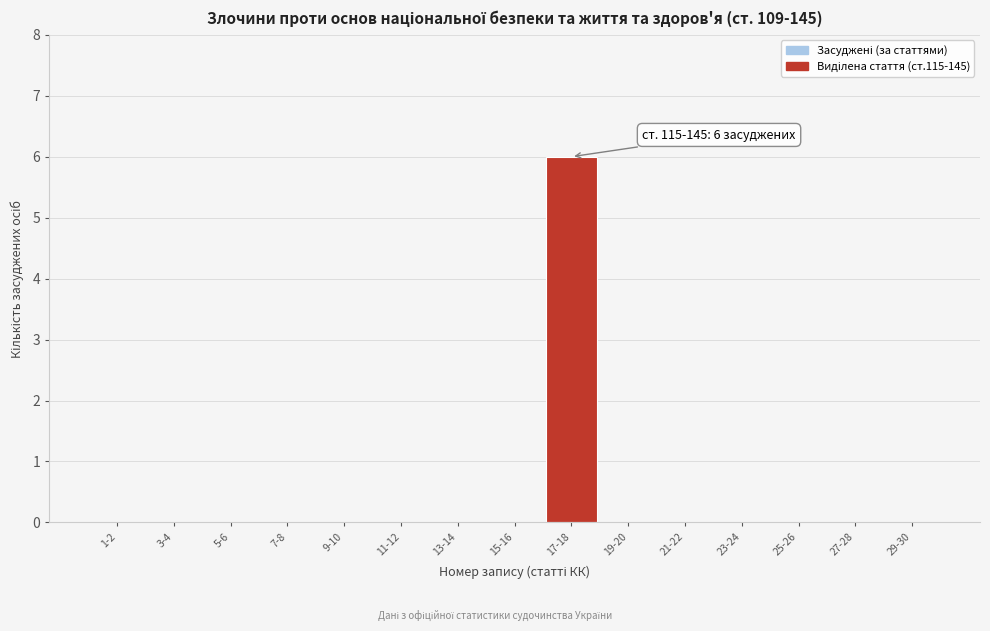

Reading left to right, what are all the values shown in this chart?

1-2=0	3-4=0	5-6=0	7-8=0	9-10=0	11-12=0	13-14=0	15-16=0	17-18=6	19-20=0	21-22=0	23-24=0	25-26=0	27-28=0	29-30=0